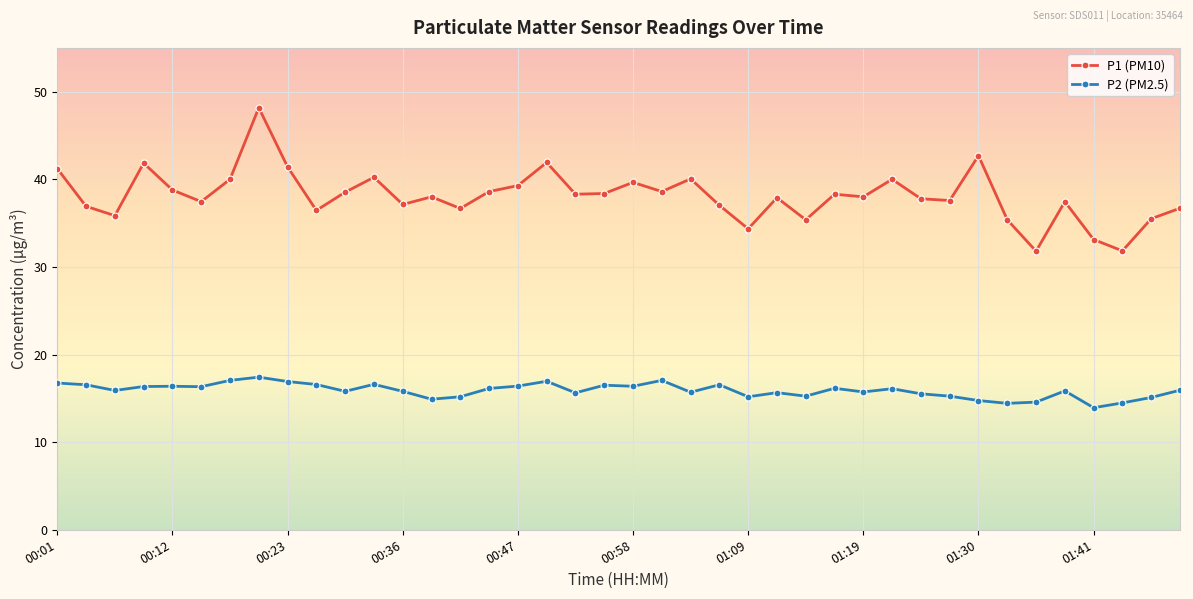

What is the maximum value shown in the chart?

48.2